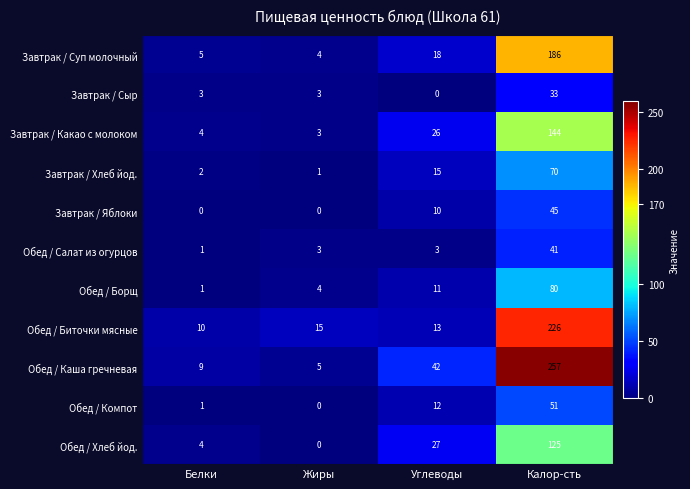

Count the number of data series in this chart.

11